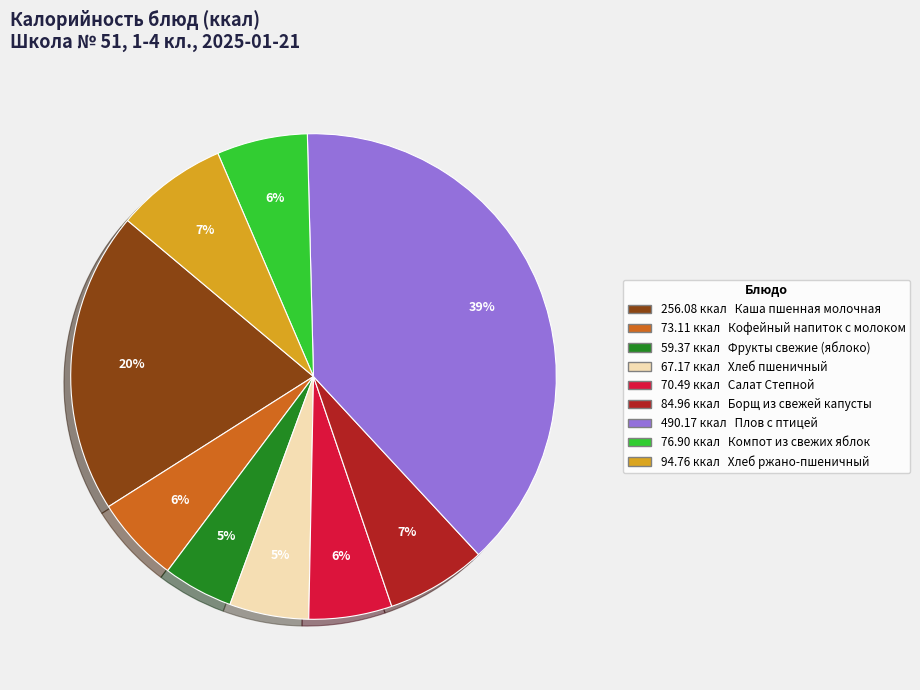

Is there a majority slice in this chart?

No